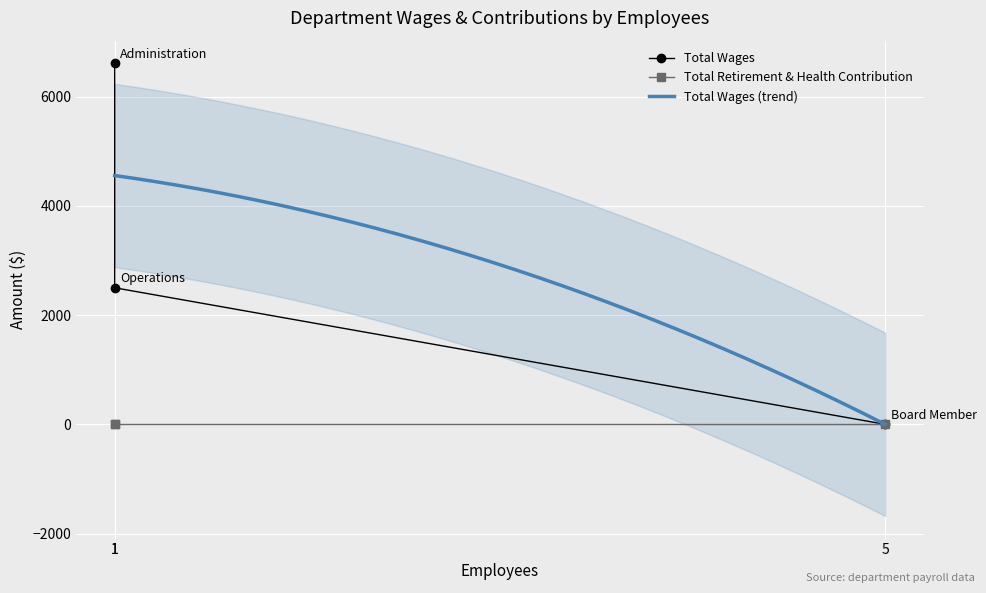

The chart shows a value of 2500 at 1. True or false?

True